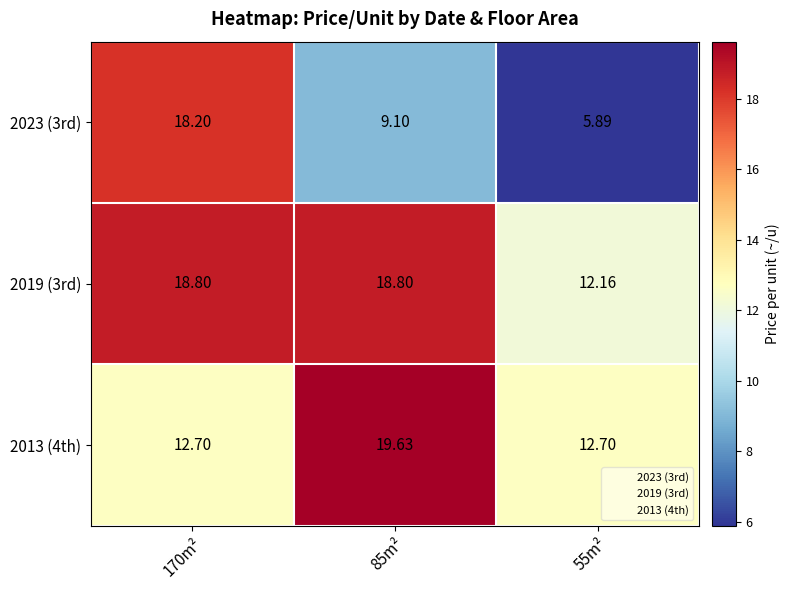

Which series has the largest range (max minus min)?

2023 (3rd)